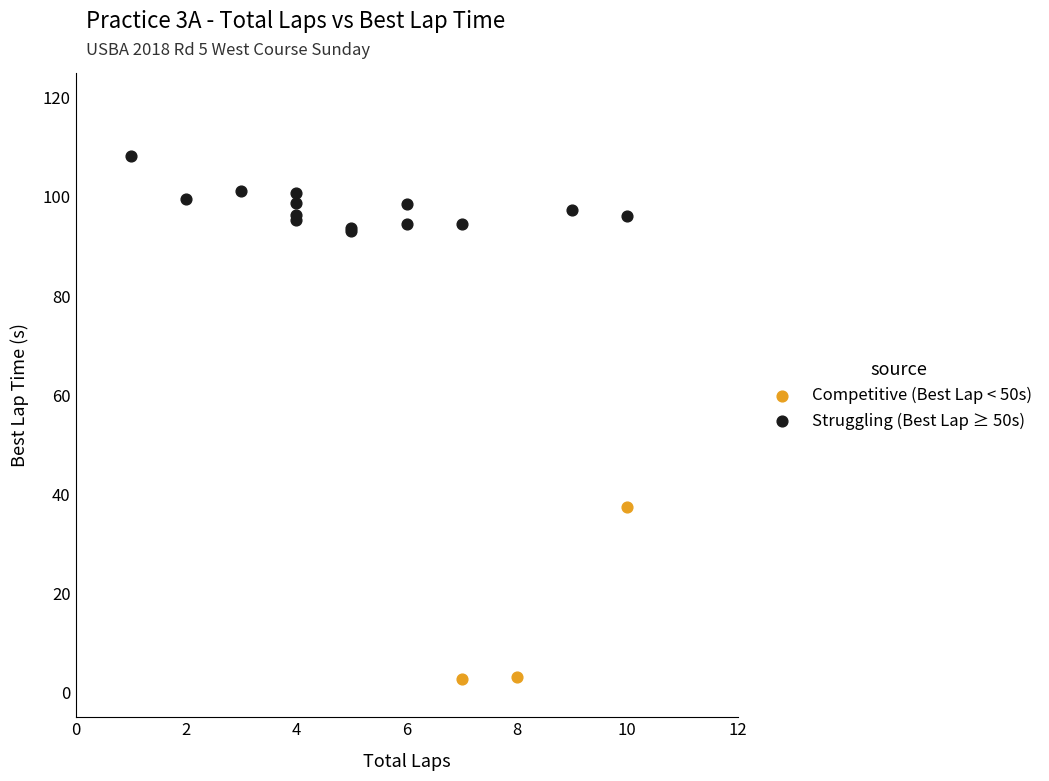

Which series reaches the maximum Y coordinate?

Struggling (Best Lap ≥ 50s)